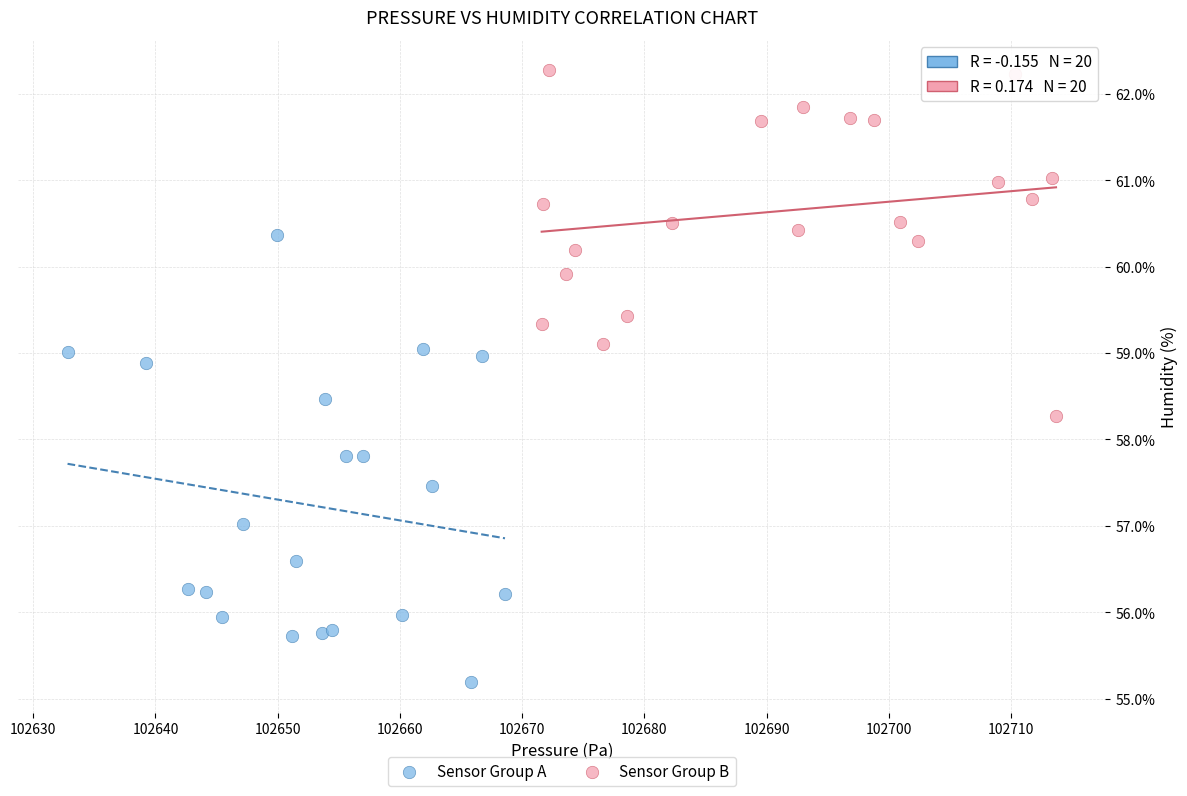

Which series reaches the minimum Y coordinate?

Sensor Group A